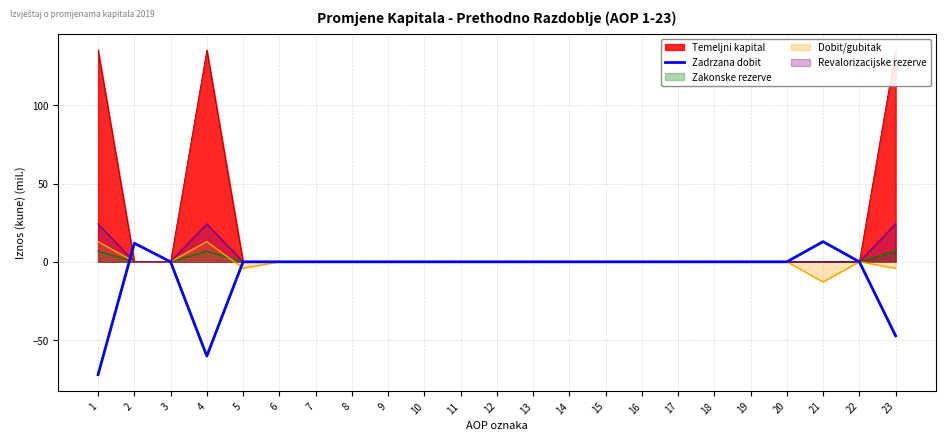

What is the difference between the second highest and minimum values?

84.0